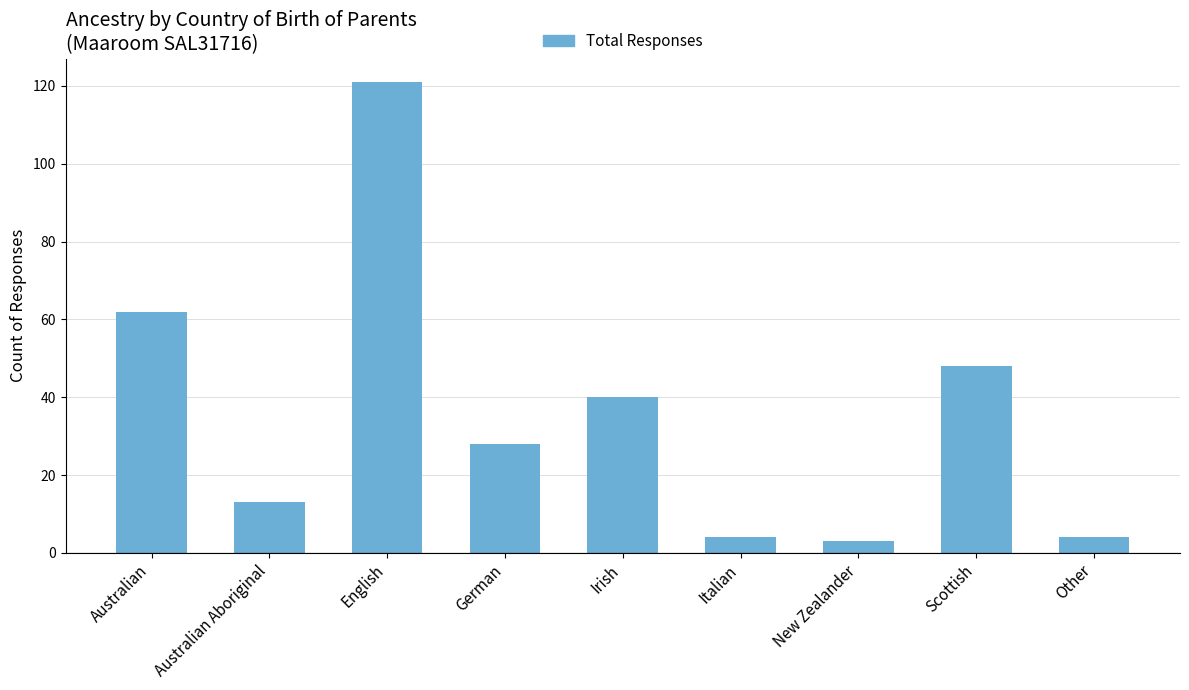

Count the number of categories in the chart.

9